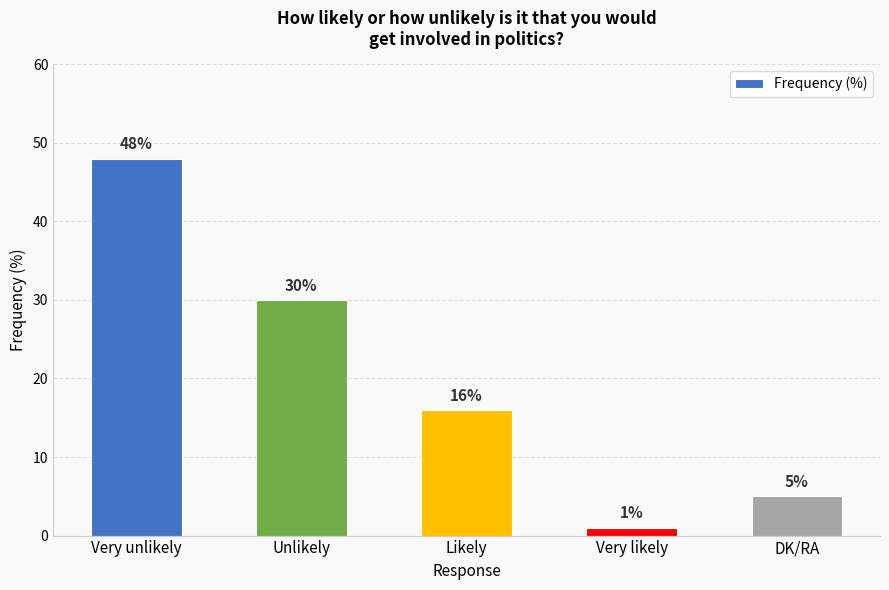

What position from the right is Unlikely?

4